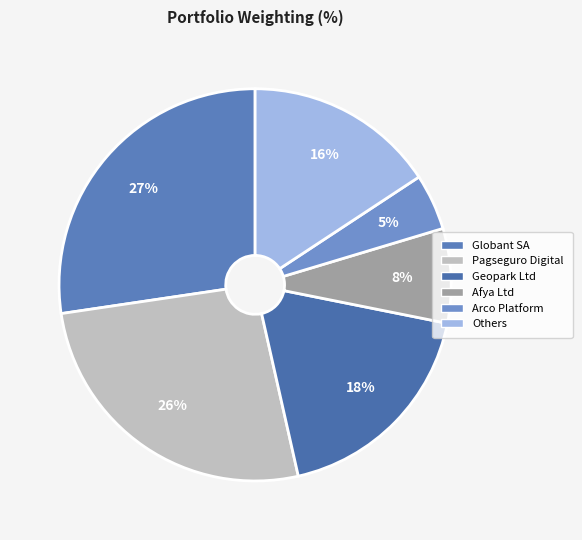

What is the largest slice in the pie chart?

Globant SA